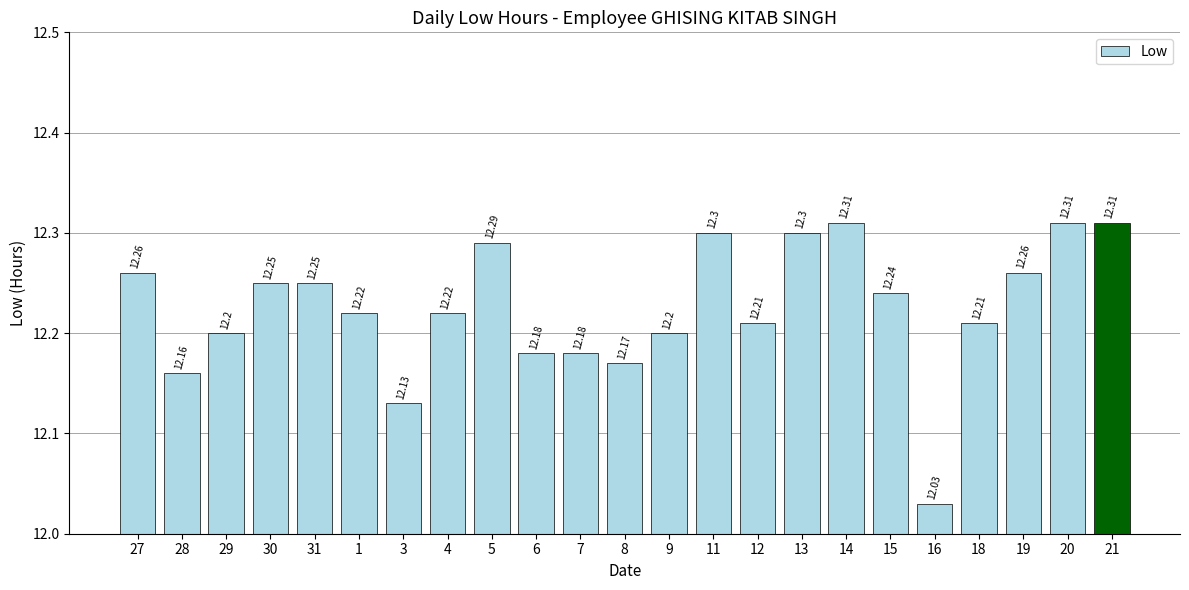

What is the ratio of the value at 13 to the value at 9?

1.0